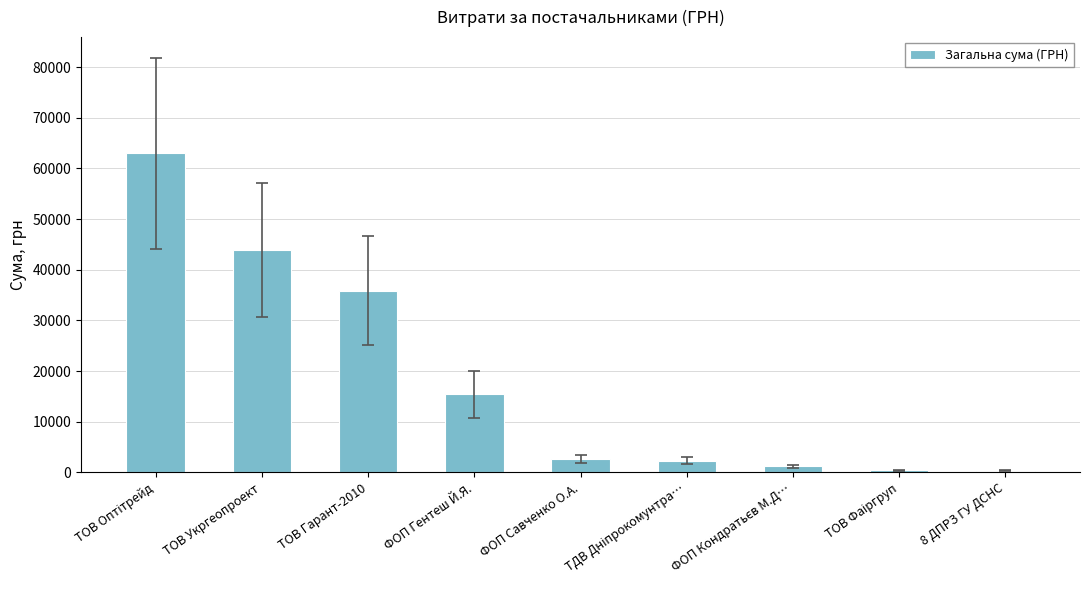

The chart shows a value of 35854.0 at ТОВ Гарант-2010. True or false?

True